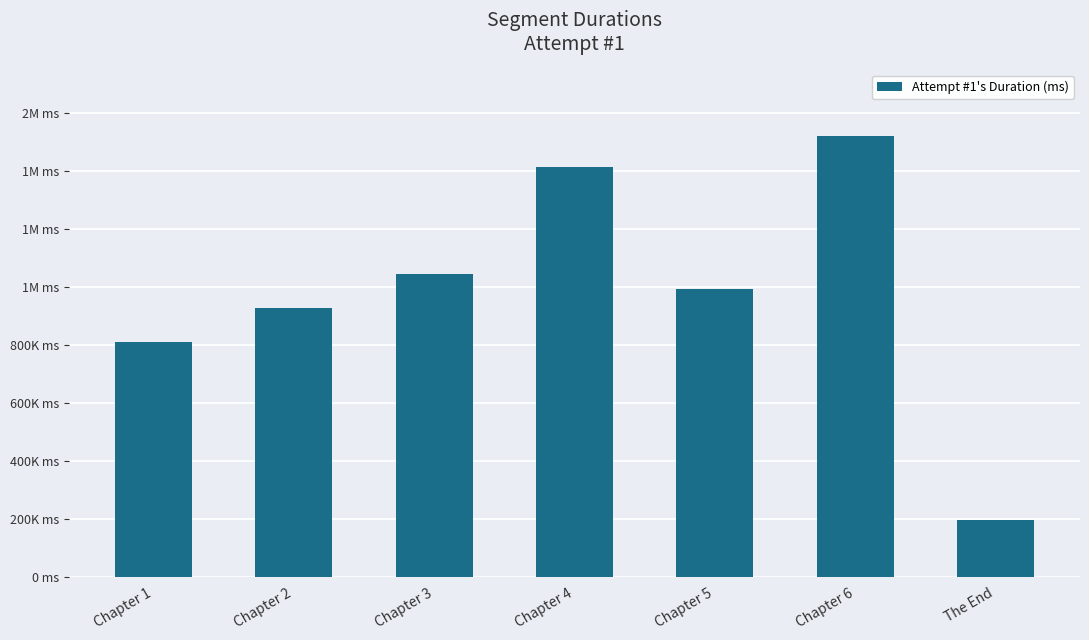

What is the sum of the values at Chapter 3 and Chapter 6?

2565249